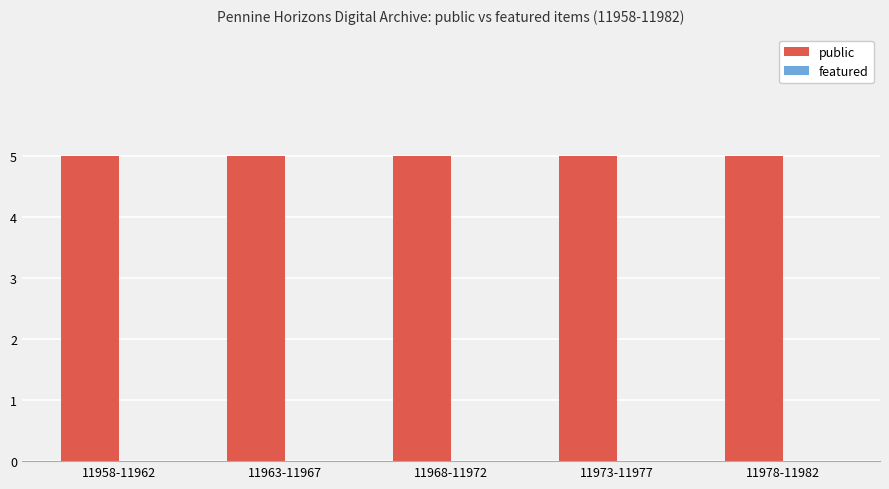

Which category has the lowest value in the featured series?

11958-11962